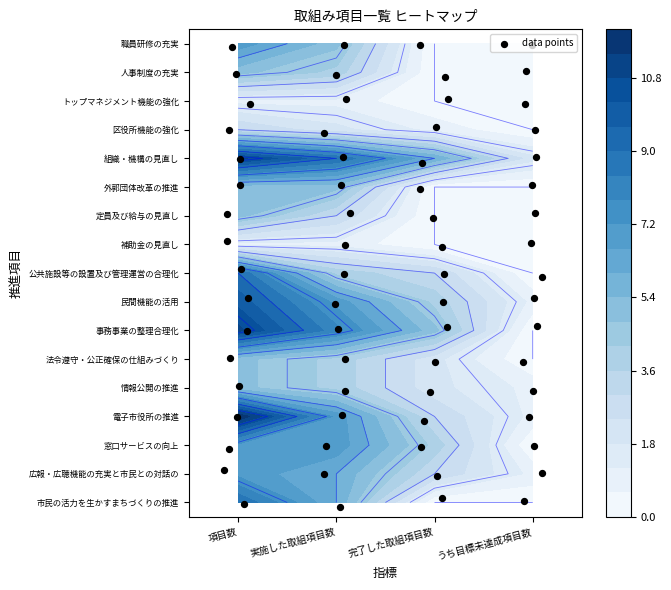

Reading right to left, extract all data points from this chart.

ア　市民の活力を生かすまちづくりの推進: 3=0	2=0	1=6	0=9
イ　広報・広聴機能の充実と市民との対話の推進: 3=1	2=3	1=6	0=7
ア　窓口サービスの向上: 3=0	2=4	1=7	0=7
イ　電子市役所の推進: 3=1	2=3	1=7	0=12
ウ　情報公開の推進: 3=1	2=2	1=4	0=5
エ　法令遵守・公正確保の仕組みづくり: 3=0	2=2	1=4	0=5
ア　事務事業の整理合理化: 3=0	2=5	1=8	0=11
イ　民間機能の活用: 3=1	2=4	1=7	0=10
ウ　公共施設等の設置及び管理運営の合理化: 3=0	2=3	1=4	0=9
エ　補助金の見直し: 3=0	2=0	1=1	0=1
オ　定員及び給与の見直し: 3=0	2=0	1=3	0=5
カ　外郭団体改革の推進: 3=0	2=0	1=5	0=5
ア　組織・機構の見直し: 3=2	2=6	1=9	0=11
イ　区役所機能の強化: 3=0	2=1	1=2	0=3
ウ　トップマネジメント機能の強化: 3=0	2=0	1=1	0=1
ア　人事制度の充実: 3=0	2=0	1=4	0=5
イ　職員研修の充実: 3=0	2=0	1=5	0=7